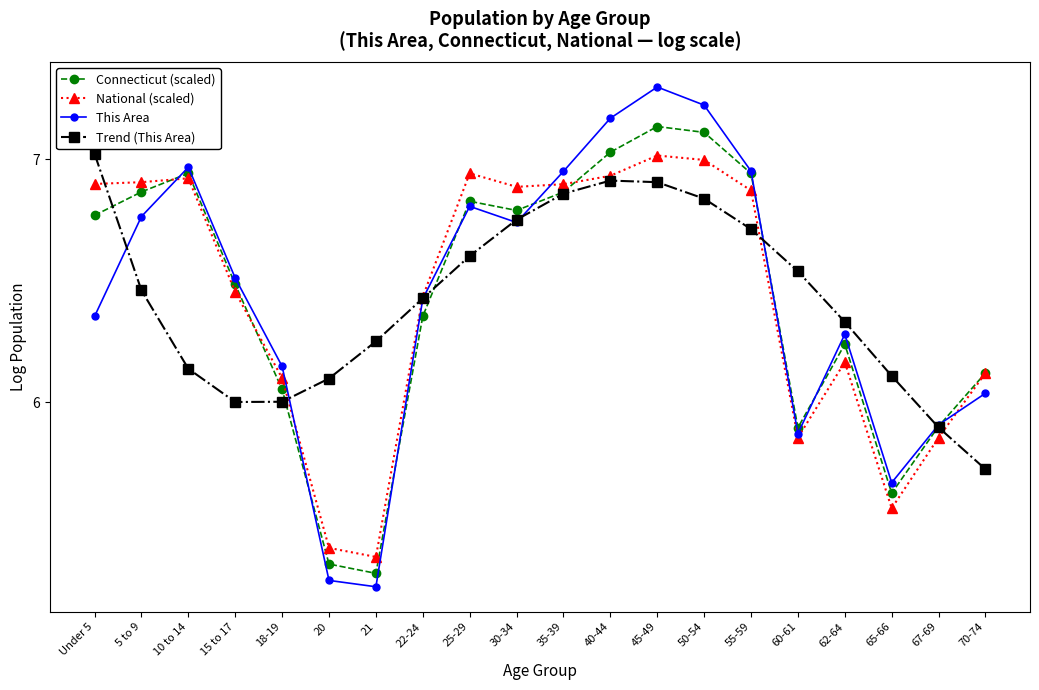

True or false: Connecticut (scaled) and National (scaled) intersect in this chart.

True